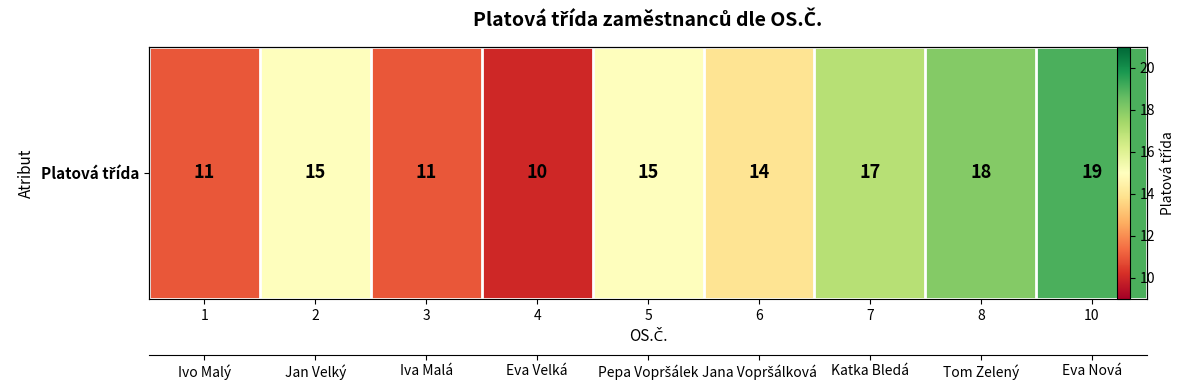

What is the smallest value displayed?

10